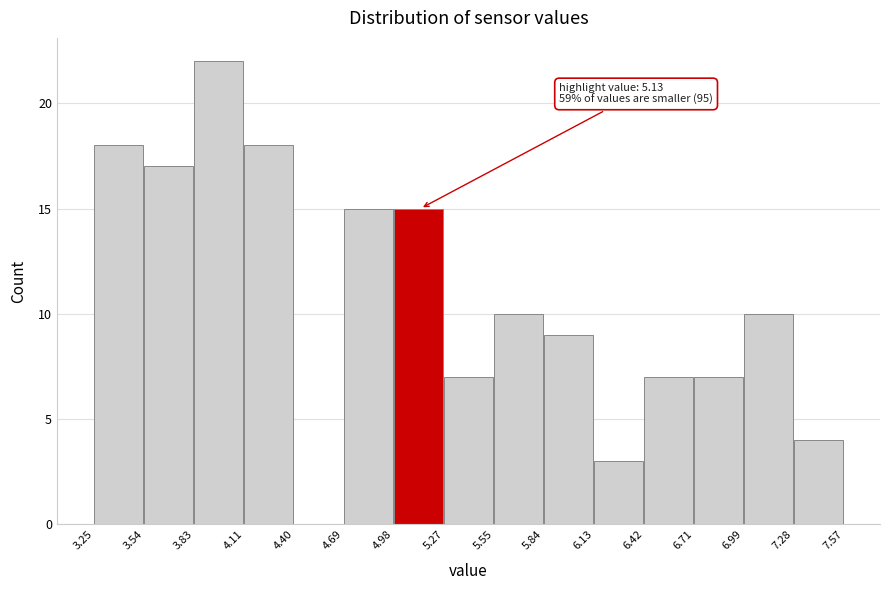

Which range on the x-axis has the tallest bar?

3.83 to 4.11